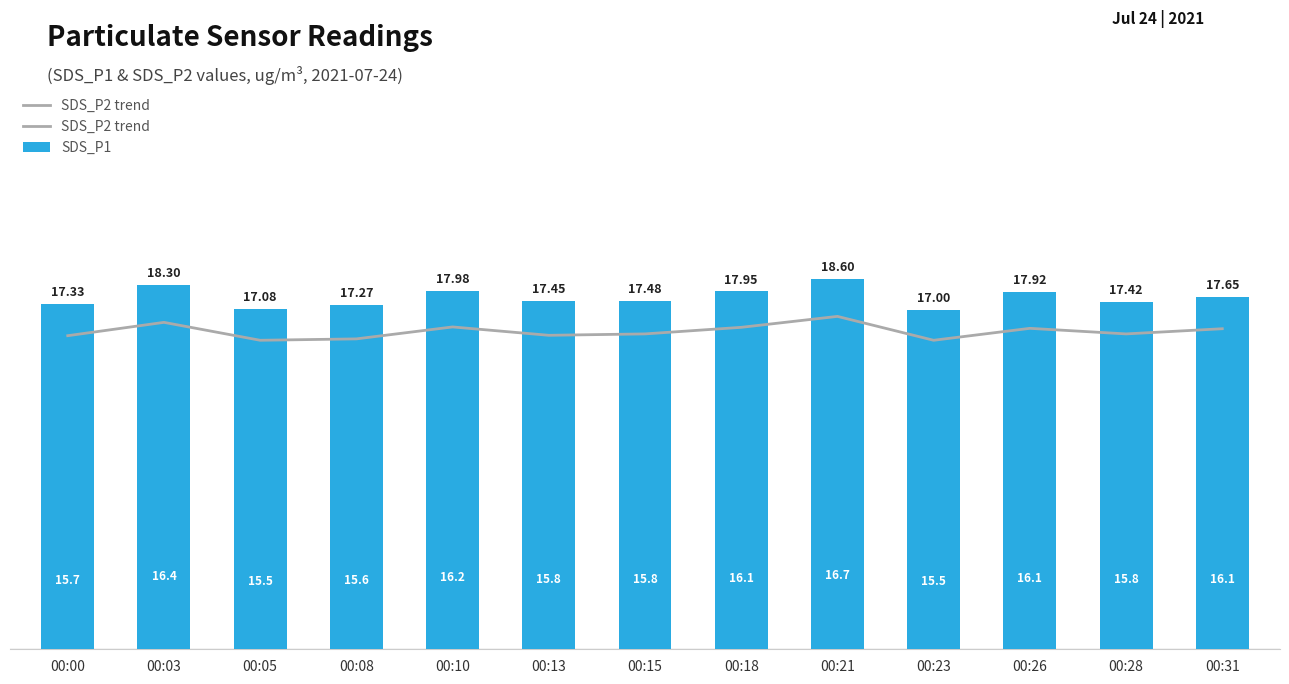

What is the sum of the SDS_P2 trend values at 00:21 and 00:00?

32.4